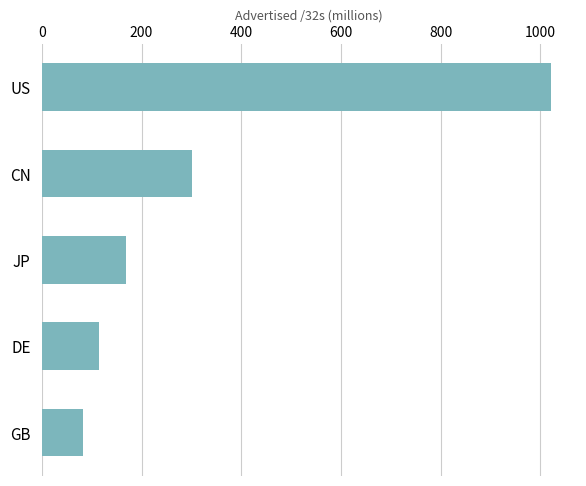

What is the change in value from GB to DE?

+32.2